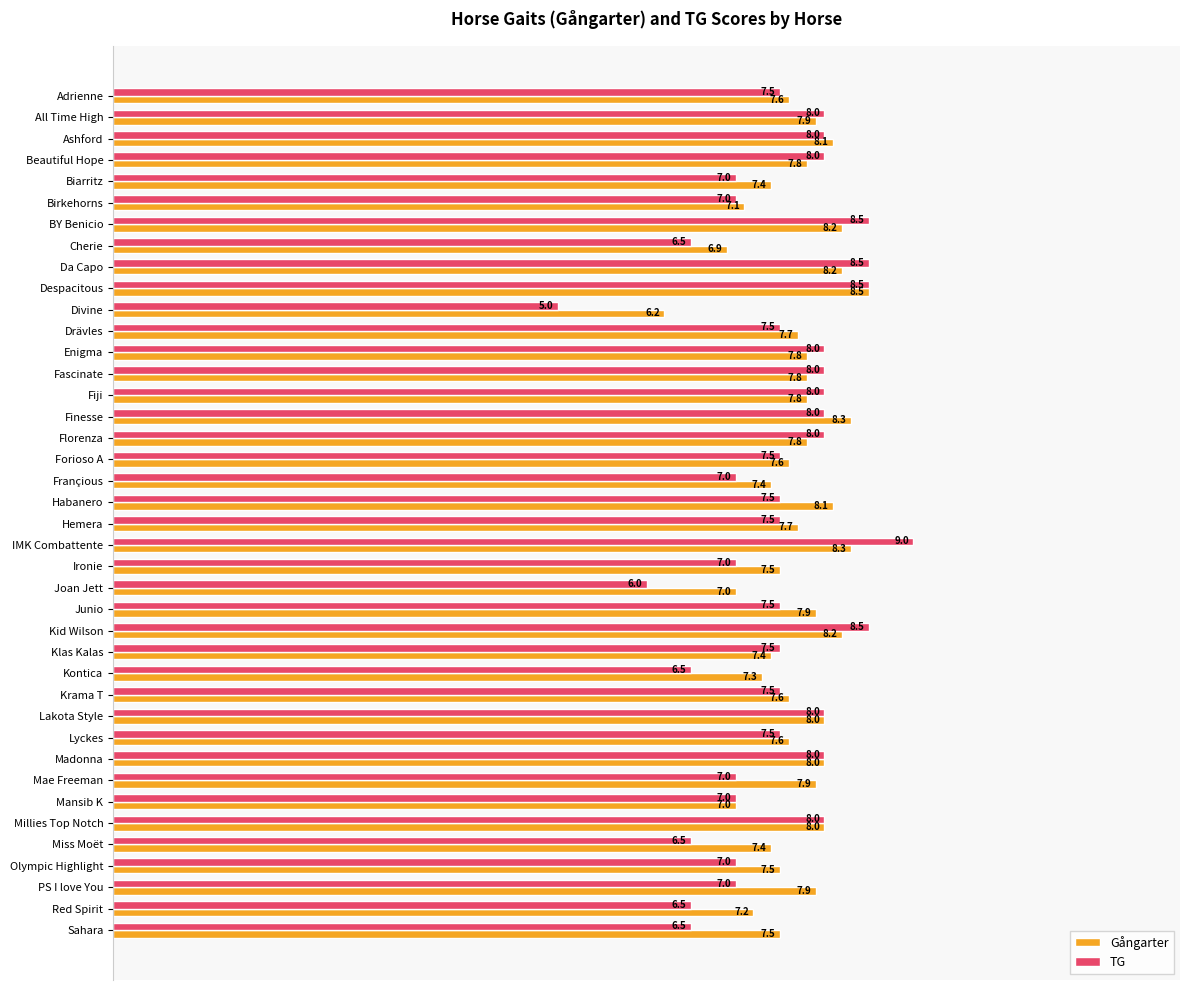

What is the difference between the second highest and minimum values in the TG series?

3.5